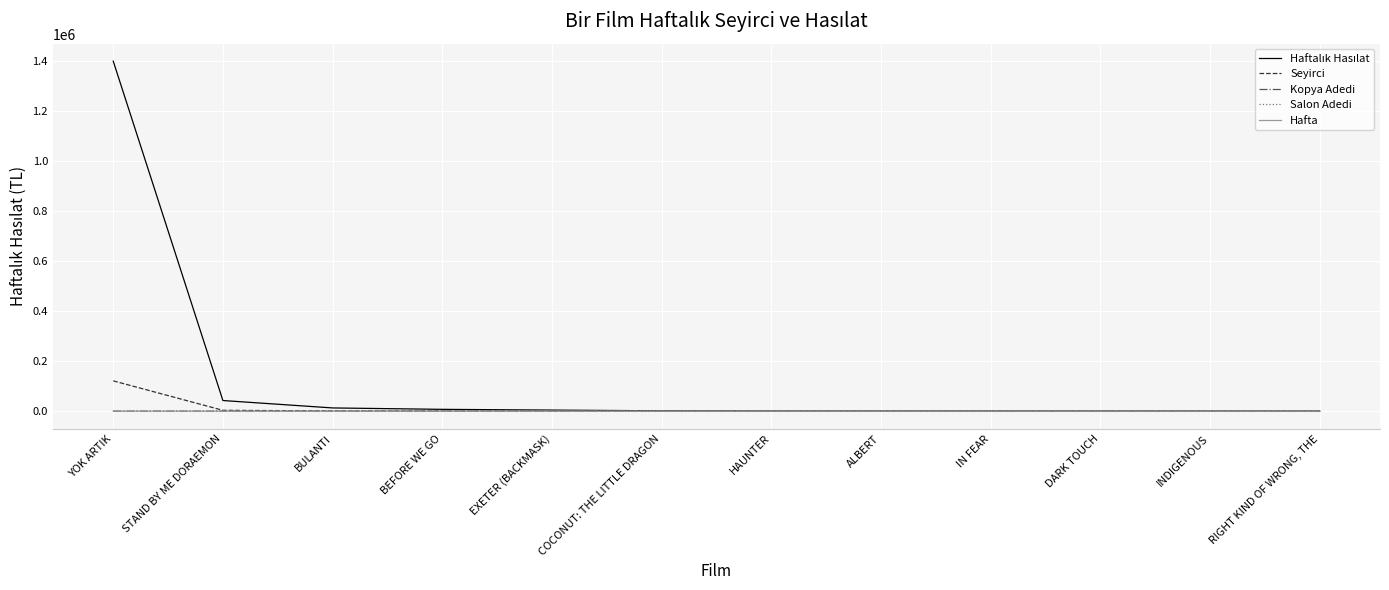

What is the average value of the Salon Adedi series?

20.5